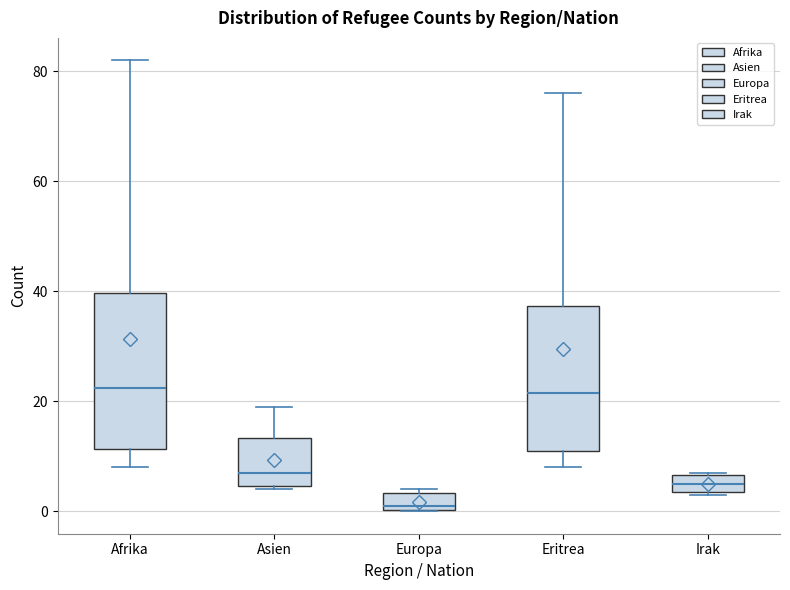

Which box's median line is the lowest?

Europa